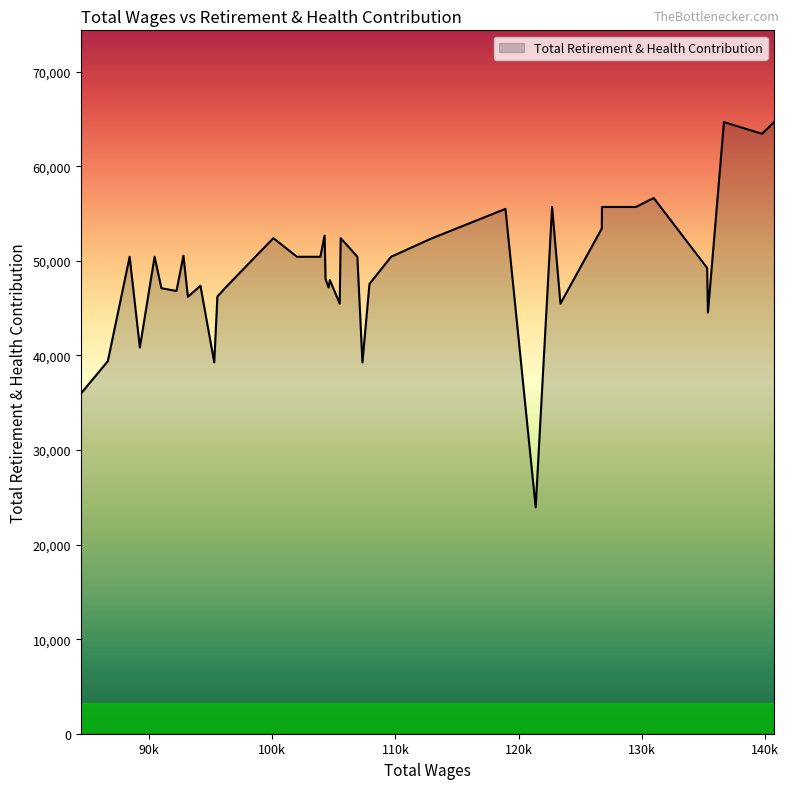

What is the maximum value shown in the chart?

64685